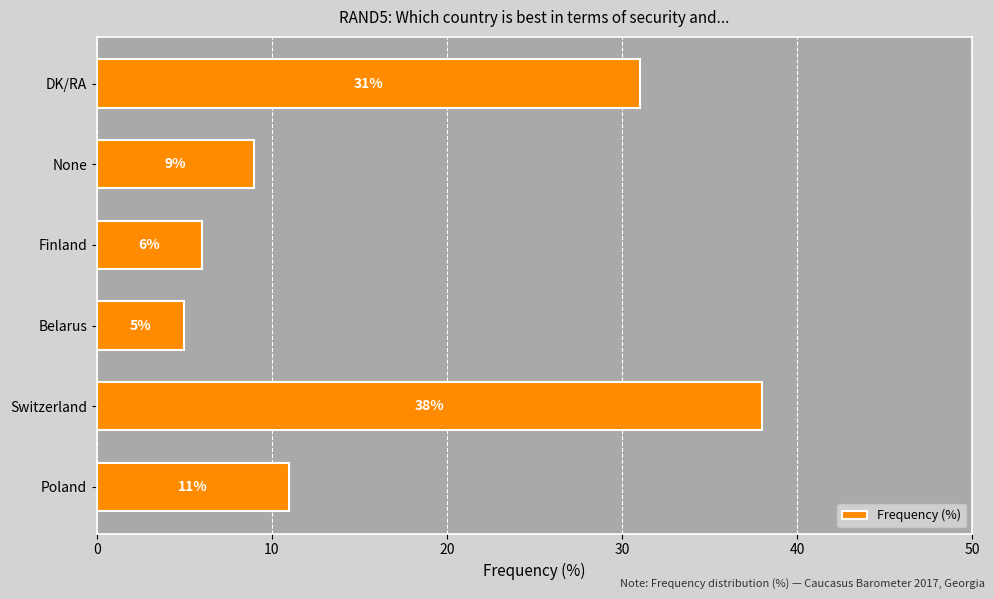

Reading bottom to top, transcribe all the data shown in this chart.

Poland=11	Switzerland=38	Belarus=5	Finland=6	None=9	DK/RA=31